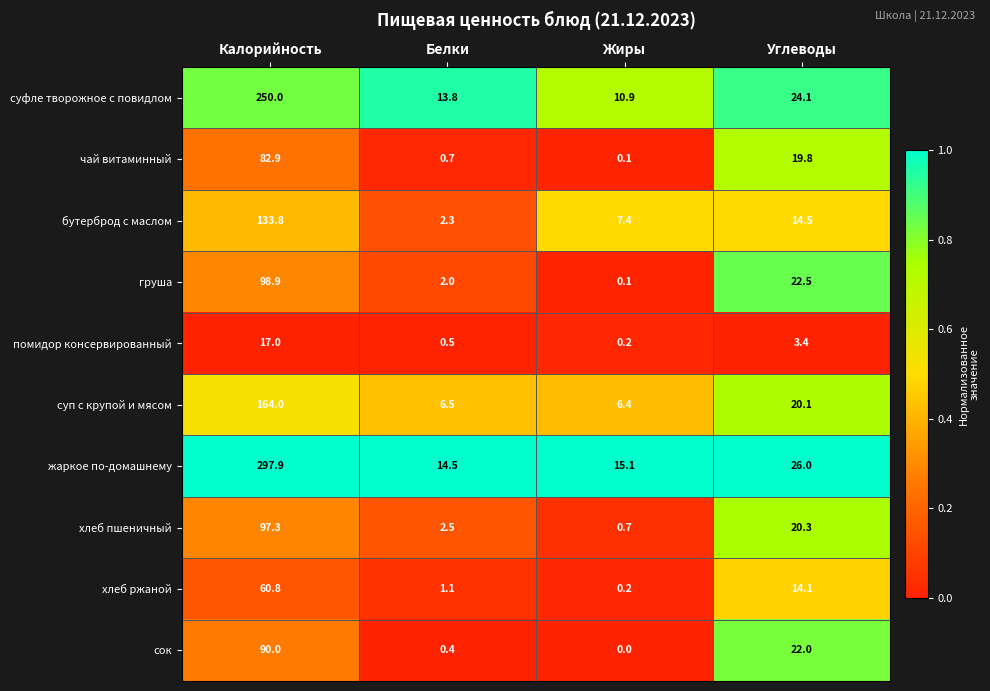

What is the difference between the maximum and minimum values in the груша series?

98.8